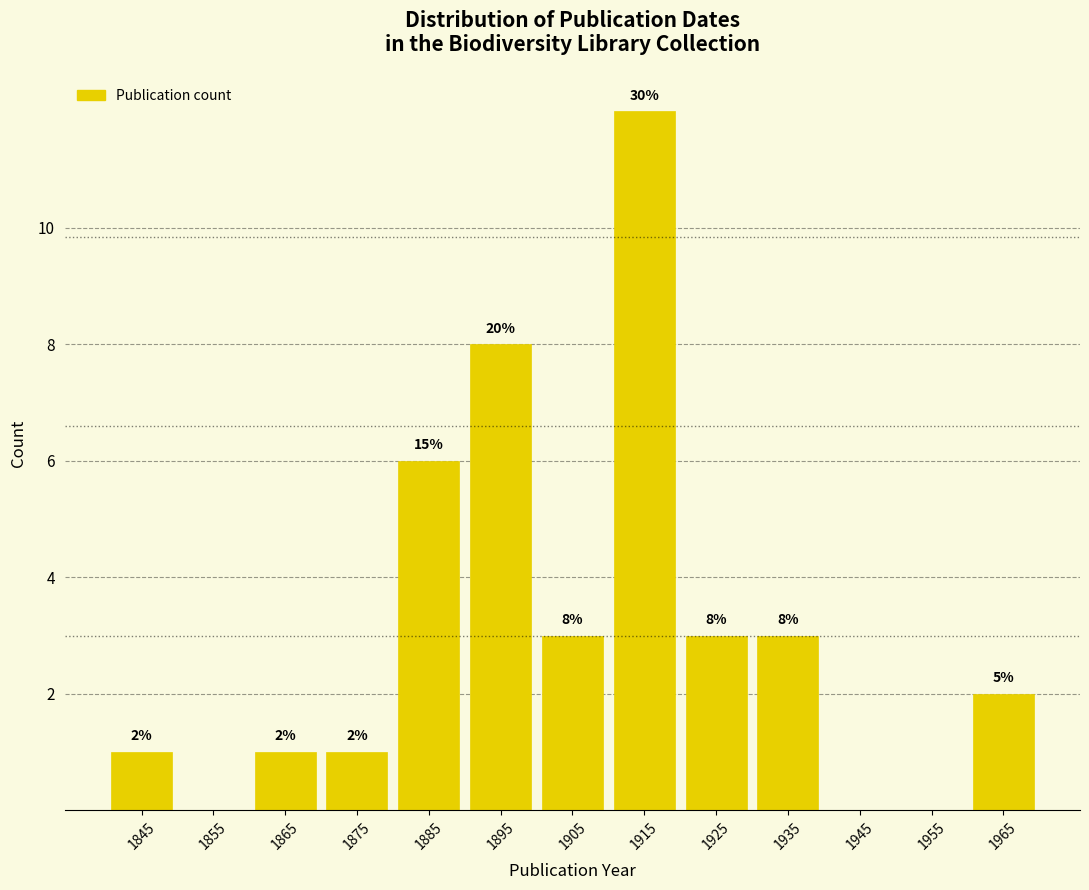

Over which range of the x-axis is the bar tallest?

1910 to 1920